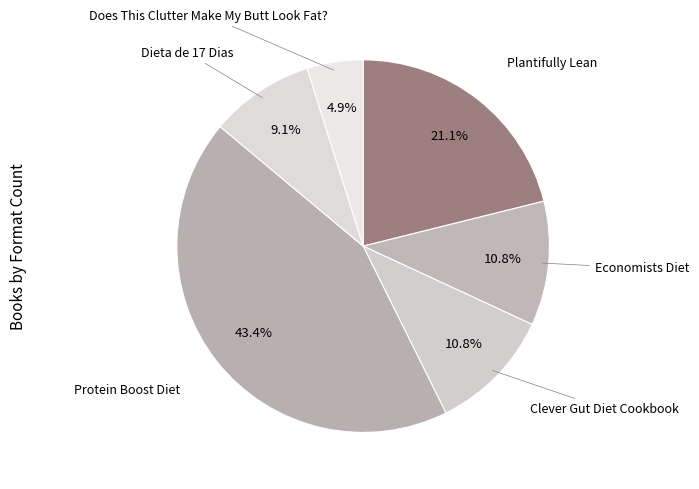

How many segments does this pie chart have?

6